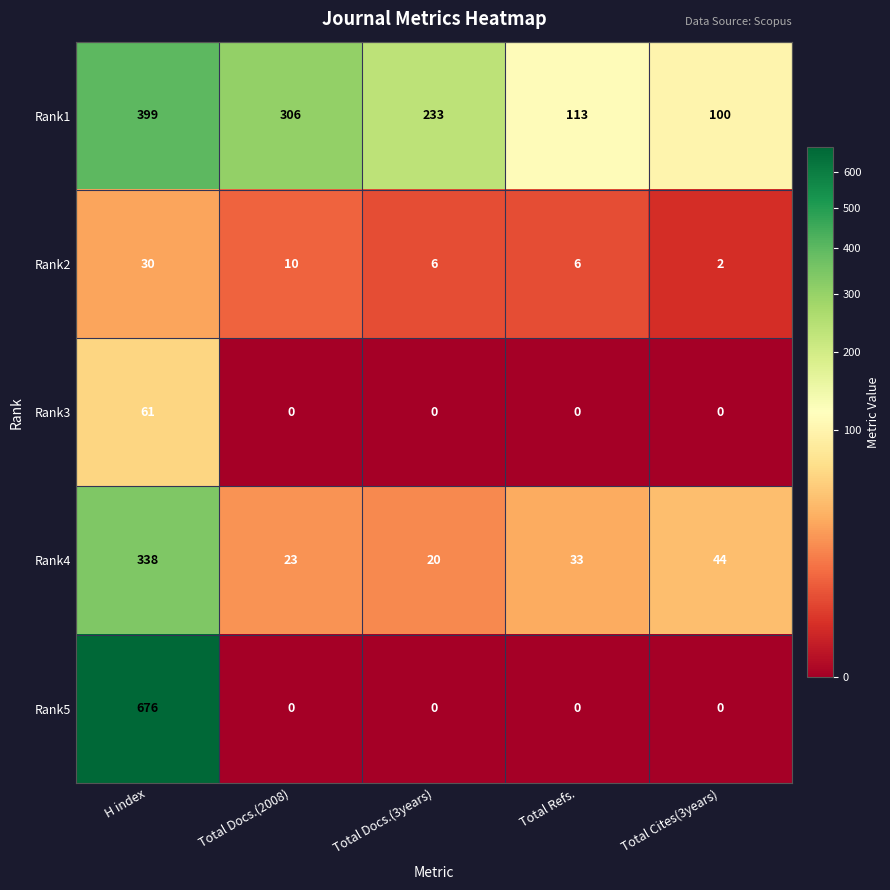

What is the total value across all series at Total Docs.(2008)?

339